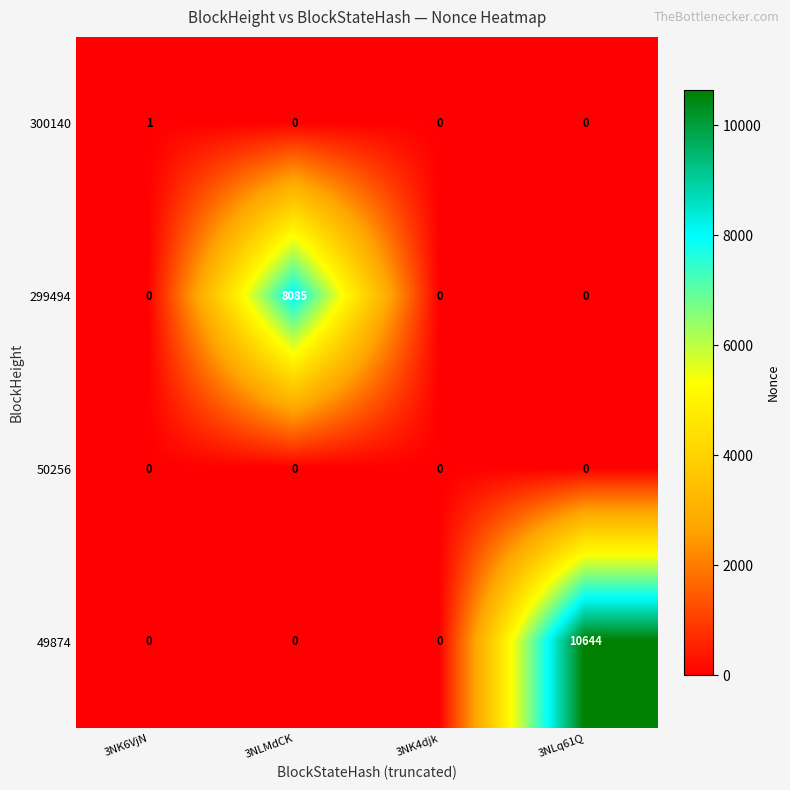

Is it true that 49874 equals 16640 at 3NLq61Q?

False